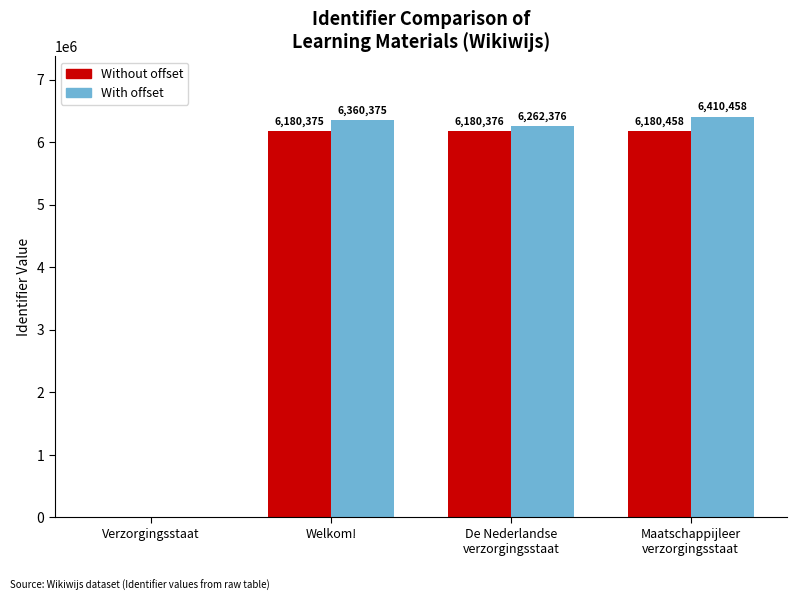

Which label corresponds to the largest value in the chart?

Maatschappijleer
verzorgingsstaat